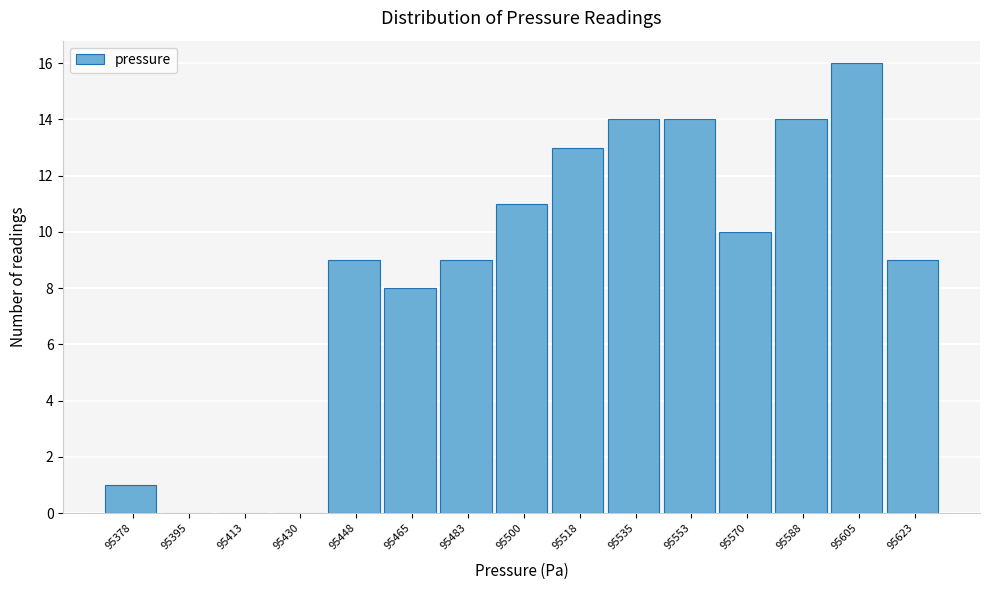

Reading right to left, transcribe all the data shown in this chart.

95623=9	95605=16	95588=14	95570=10	95553=14	95535=14	95518=13	95500=11	95483=9	95465=8	95448=9	95430=0	95413=0	95395=0	95378=1